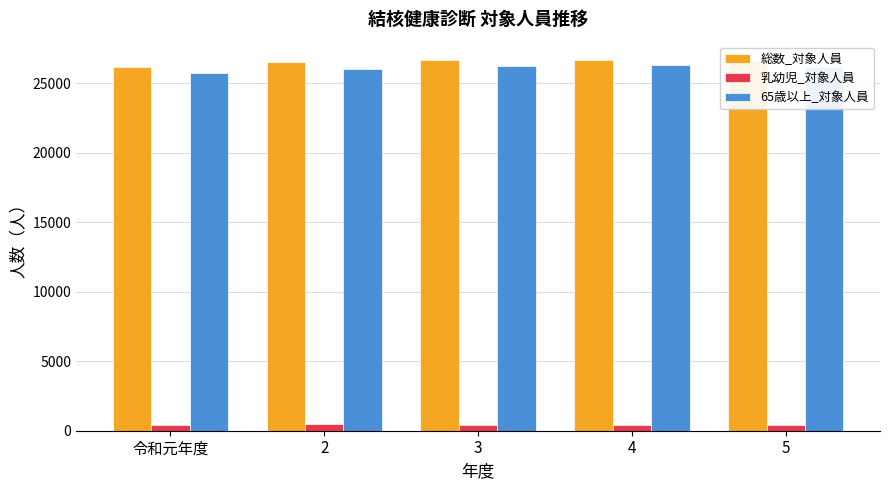

How many bars are there in each group?

3